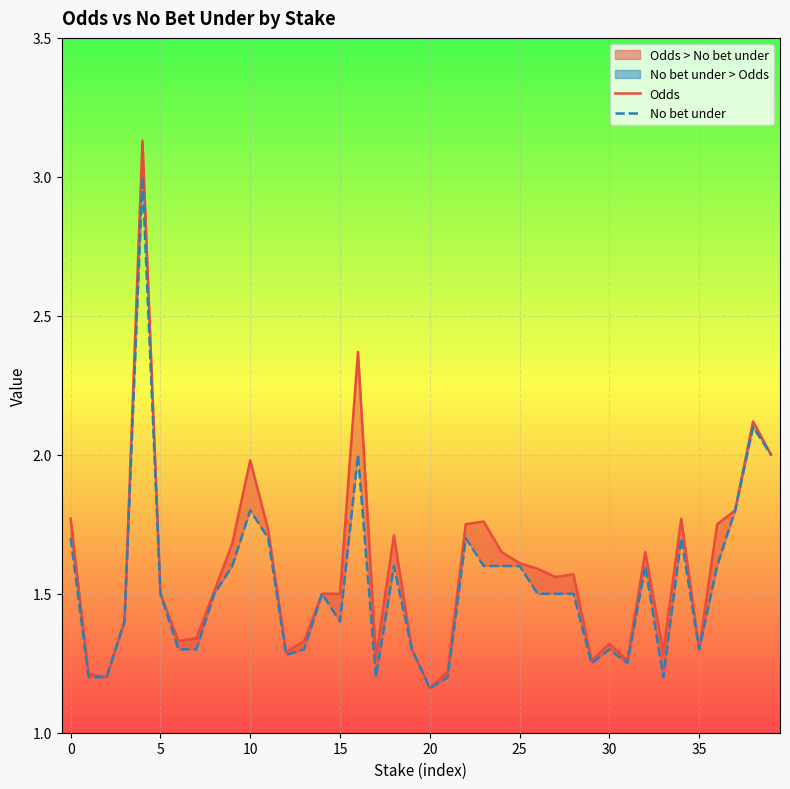

Between 27 and 23, which is larger?

23